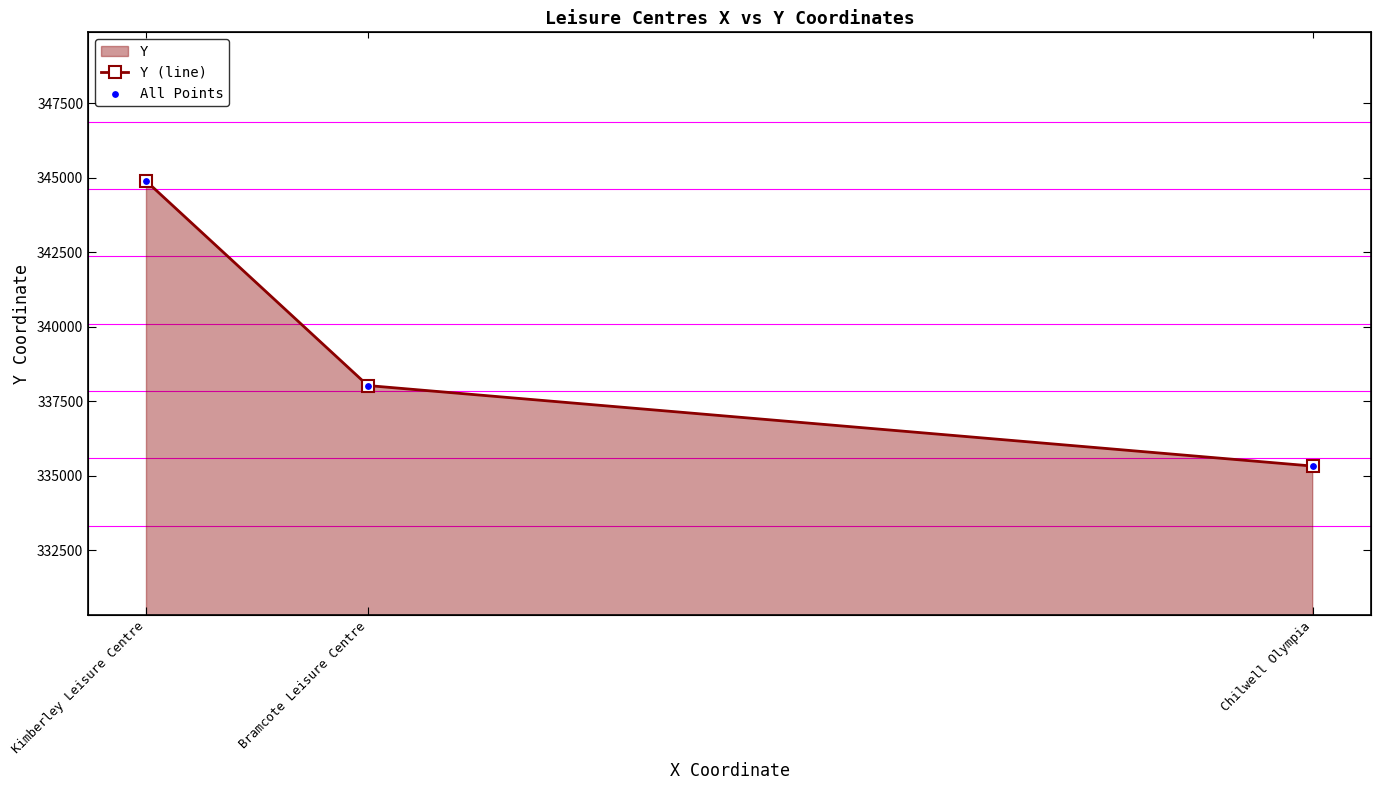

Which series has the largest Y range (max minus min)?

Y (line)